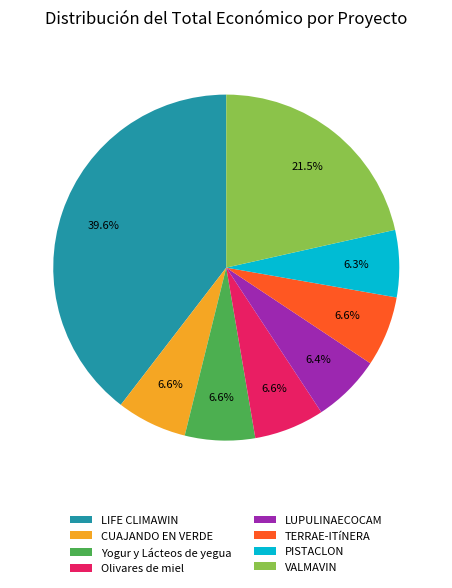

To the nearest percent, what is the average slice percentage?

12%